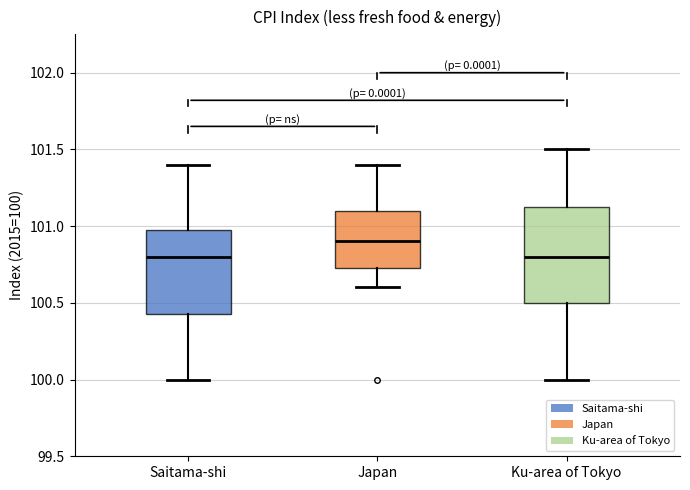

Reading left to right, transcribe this box plot: for each box, give where its median line is, the range the box spans, and where its two whiskers end, as read against the y-axis. The values are not printed on the chart, so give them approximately, as read against the axis.

Saitama-shi: median 100.80, box 100.45 to 101.00, whiskers 100.00 to 101.40
Japan: median 100.90, box 100.75 to 101.10, whiskers 100.60 to 101.40
Ku-area of Tokyo: median 100.80, box 100.50 to 101.15, whiskers 100.00 to 101.50